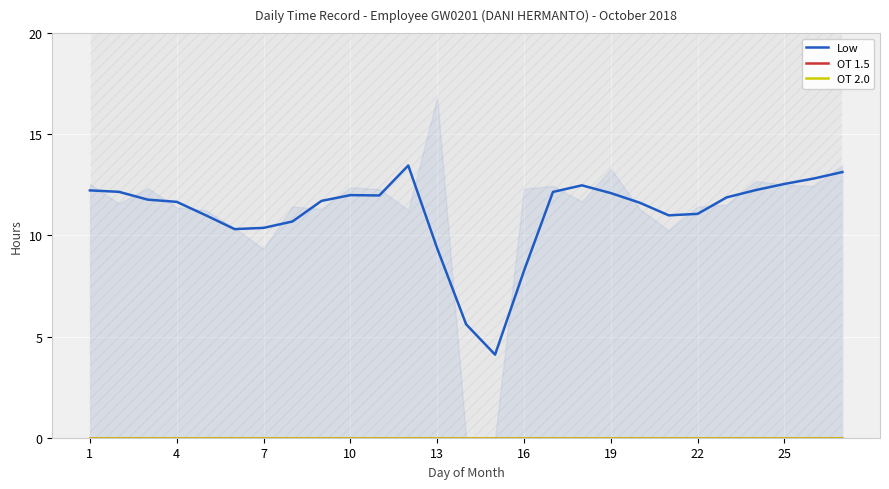

Is the value of OT 1.5 at 23 greater than the value of Low at 10?

No